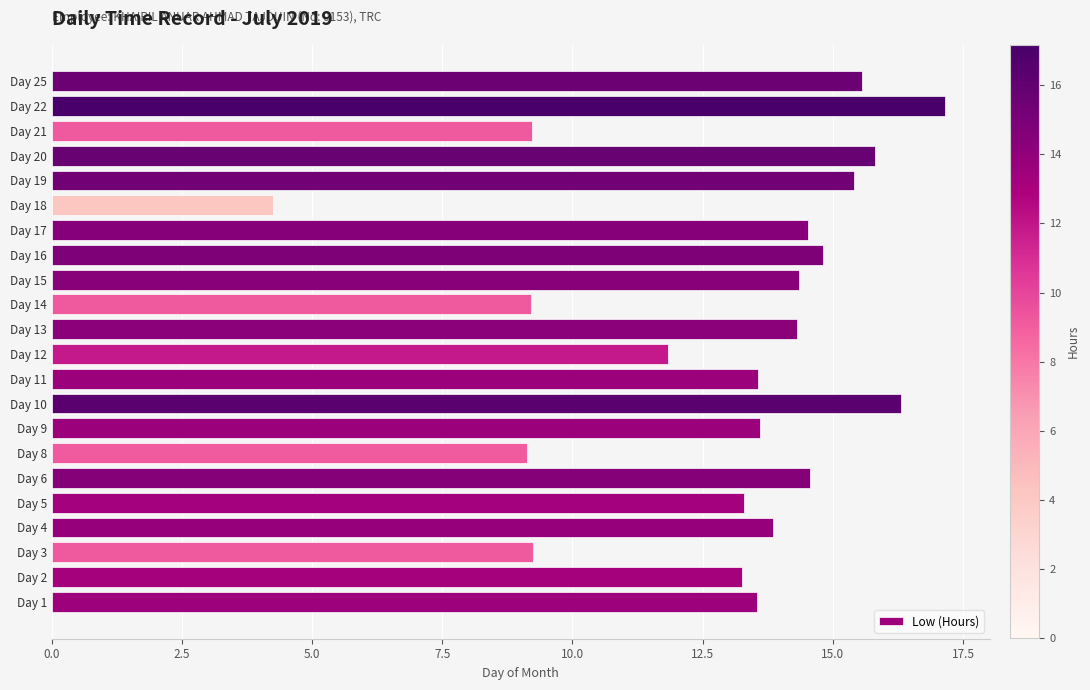

Is it true that the value at Day 16 is 8.9?

False